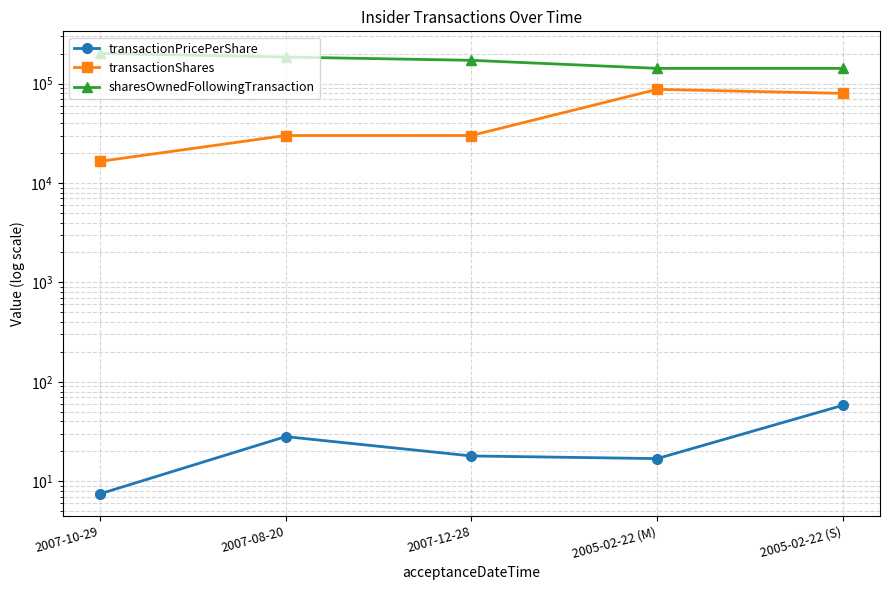

What is the difference between the transactionPricePerShare values at 2007-10-29 and 2007-12-28?

10.5